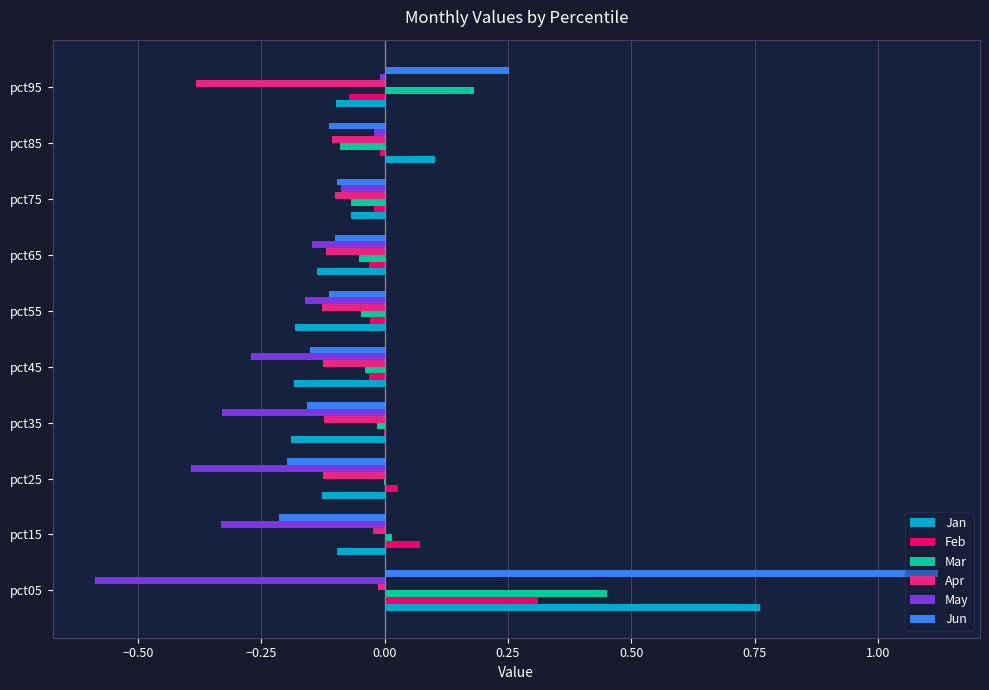

The Jun series shows -0.1 at pct55. True or false?

True